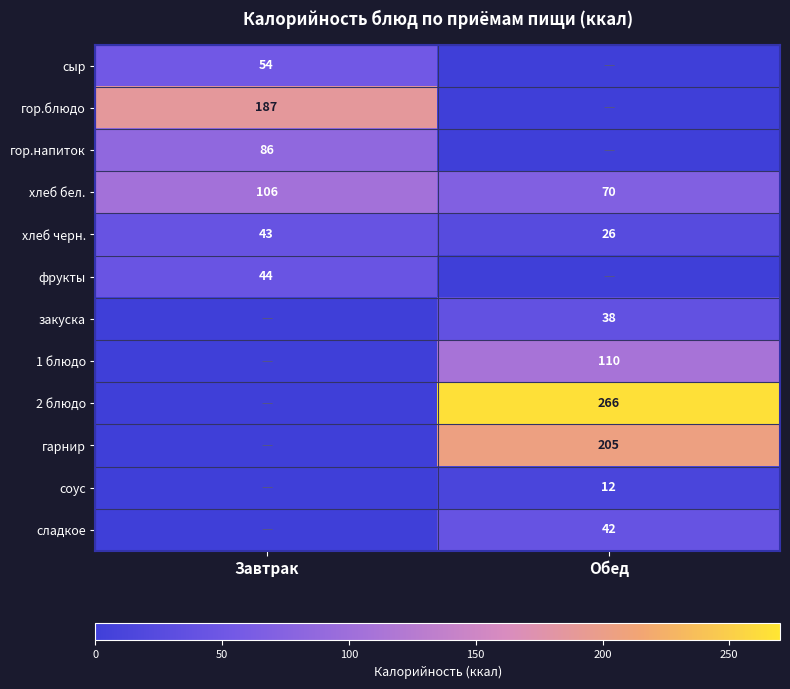

Count the number of data series in this chart.

12